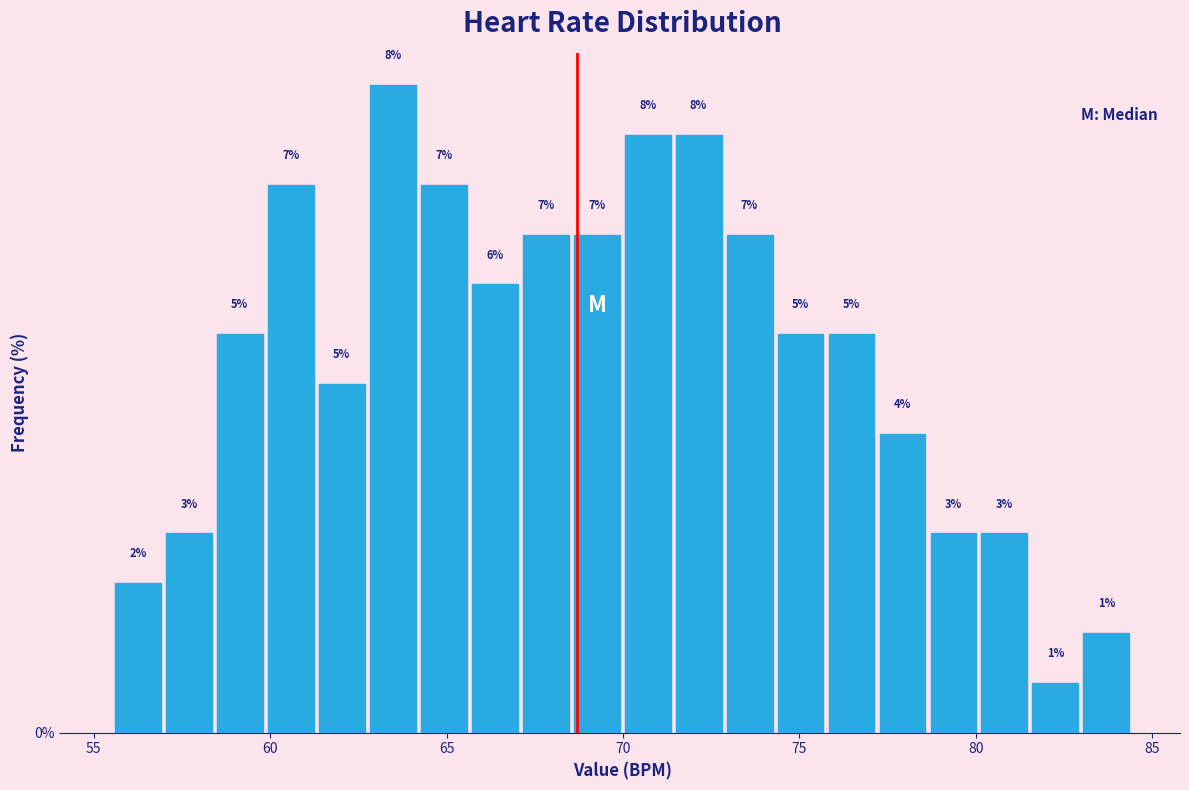

Read against the x-axis, roughly where is the centre of the tallest bar?

63.5